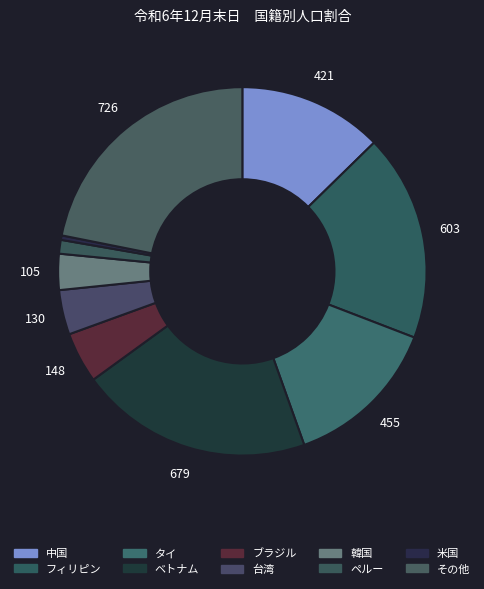

What percentage is the 中国 slice, to the nearest percent?

13%